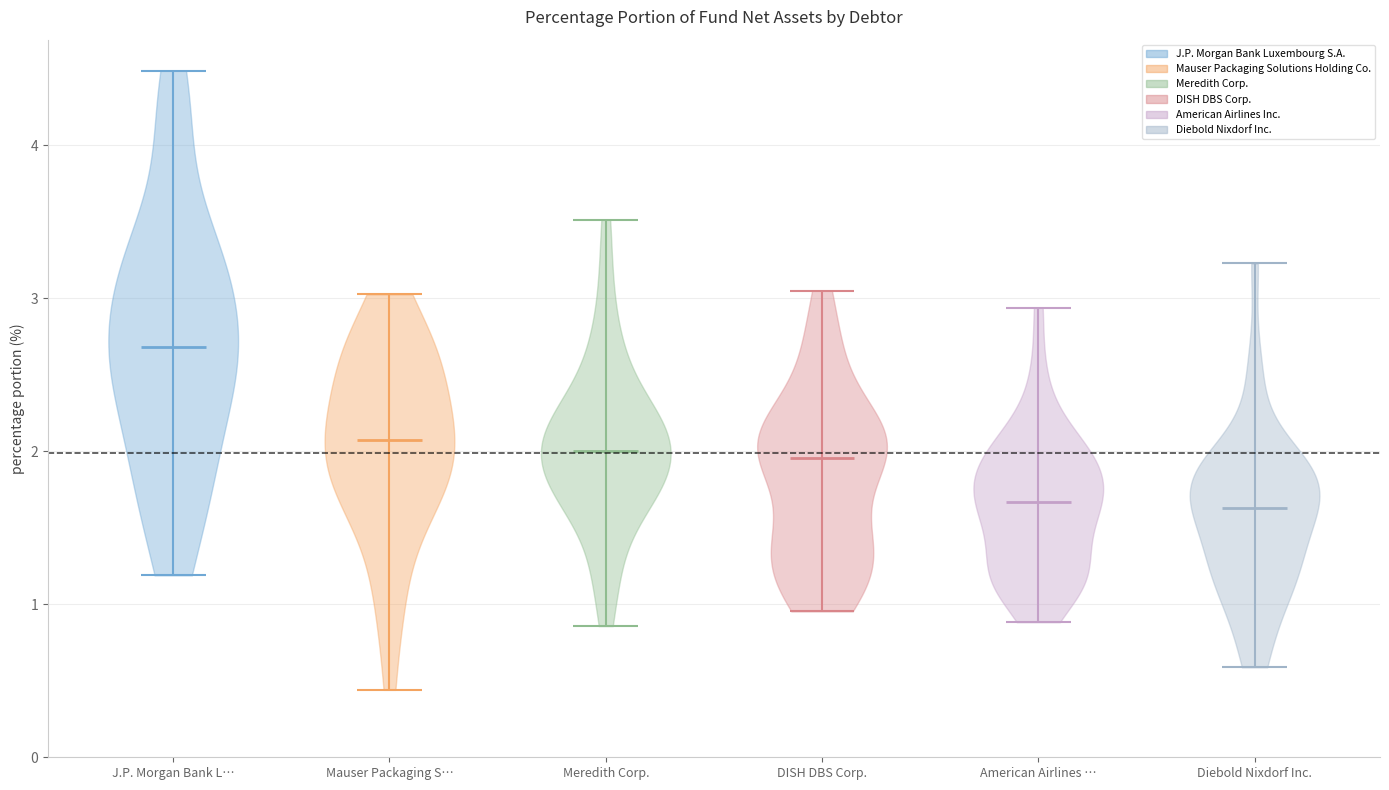

Reading left to right, read every violin against the y-axis: where its median line is, and the lowest and highest points it reaches. The values are not printed on the chart, so give them approximately, as read against the axis.

J.P. Morgan Bank L…: median line 2.7, lowest point 1.2, highest point 4.5
Mauser Packaging S…: median line 2.1, lowest point 0.4, highest point 3.0
Meredith Corp.: median line 2.0, lowest point 0.9, highest point 3.5
DISH DBS Corp.: median line 2.0, lowest point 1.0, highest point 3.0
American Airlines …: median line 1.7, lowest point 0.9, highest point 2.9
Diebold Nixdorf Inc.: median line 1.6, lowest point 0.6, highest point 3.2